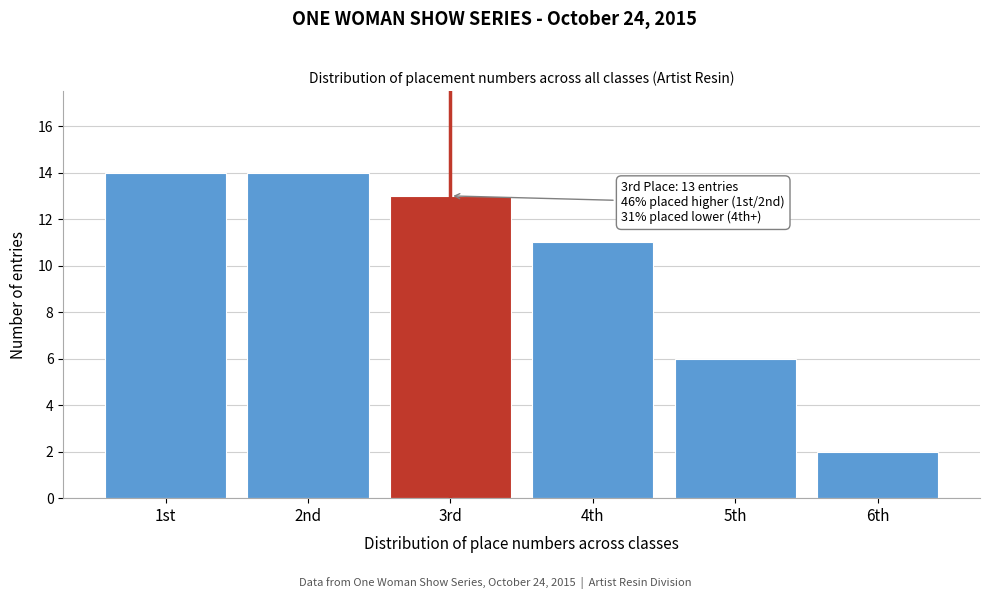

Reading right to left, transcribe all the data shown in this chart.

2	6	11	13	14	14